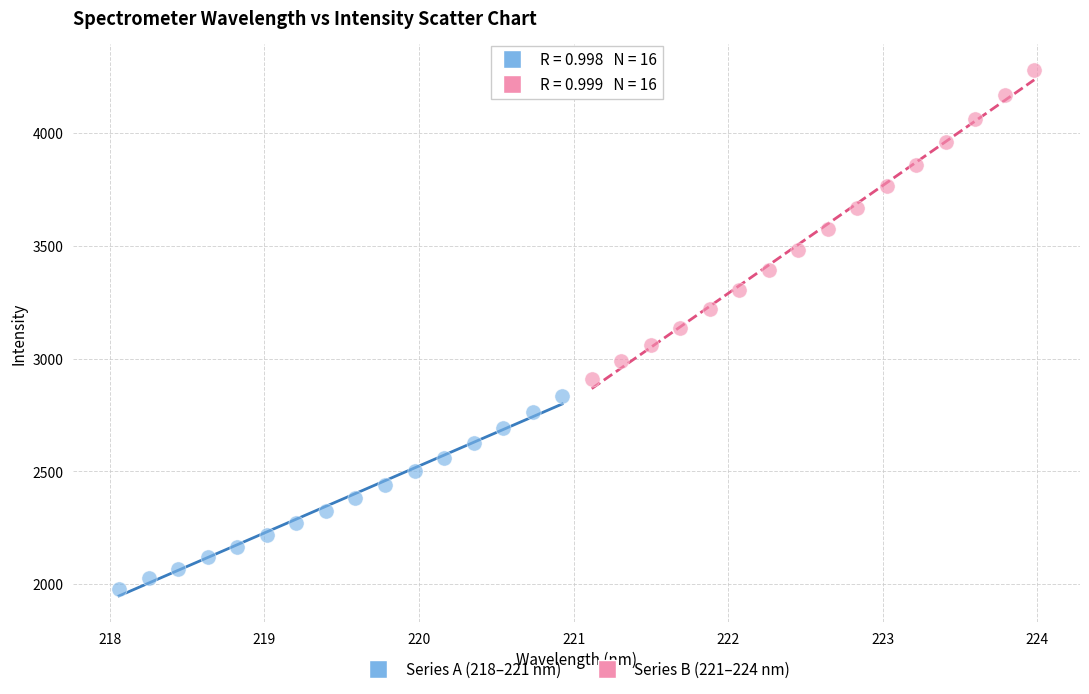

Which series has the widest spread of Y values?

Series B (221–224 nm)